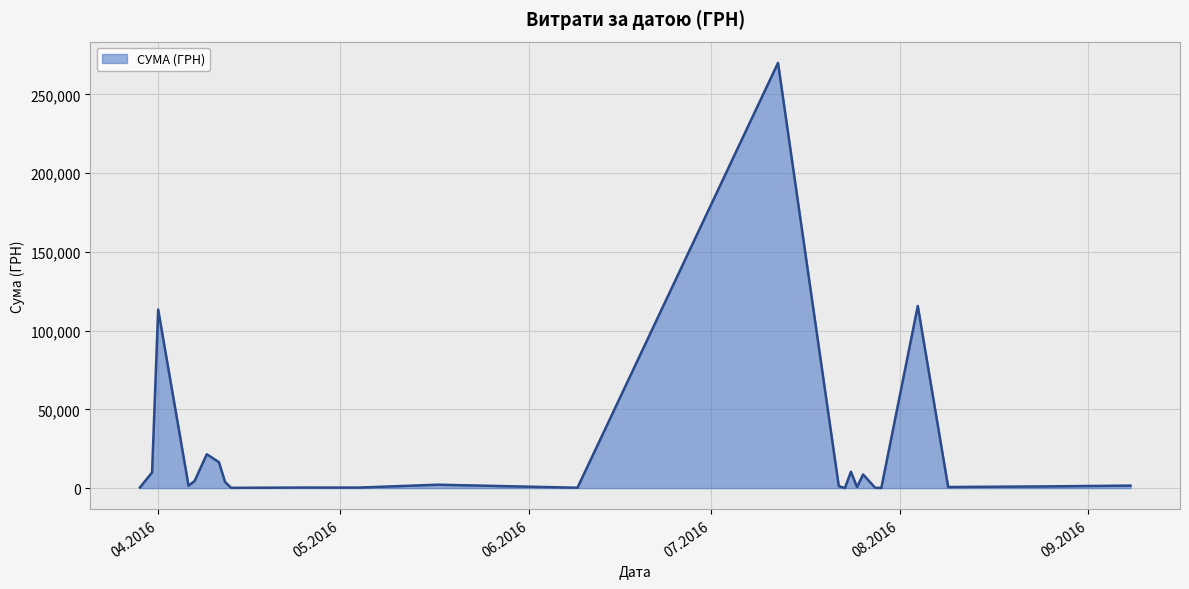

What is the difference between the maximum and minimum values?

269974.4